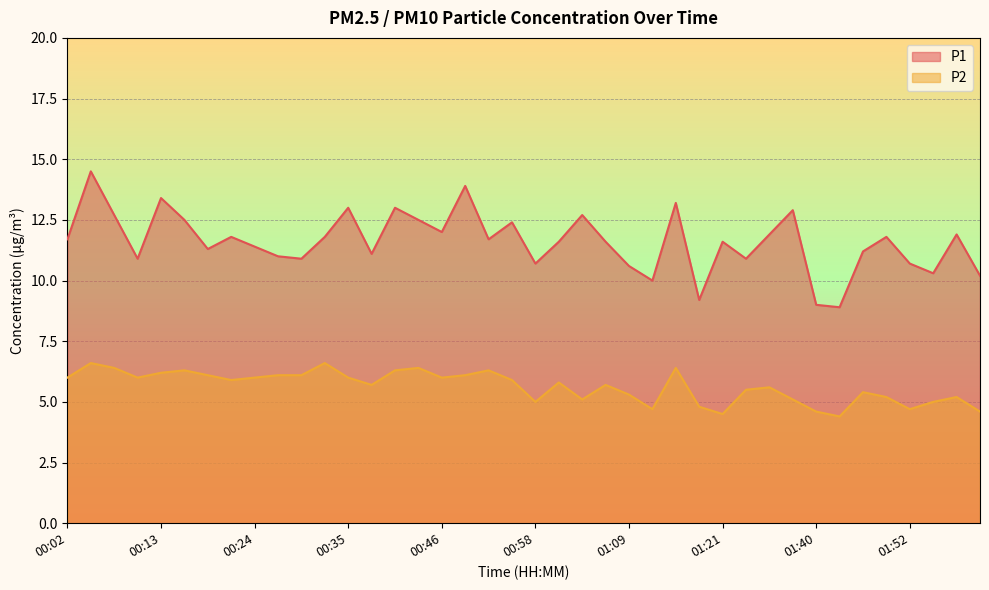

What is the approximate value of P1 at 00:16?

12.5